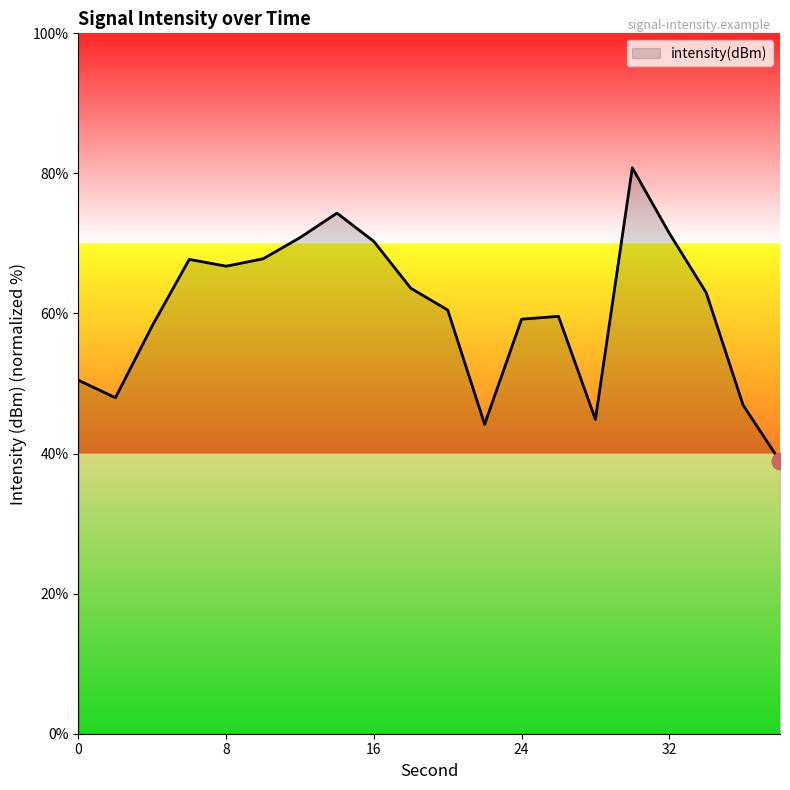

What is the difference between the maximum and minimum values?

41.9